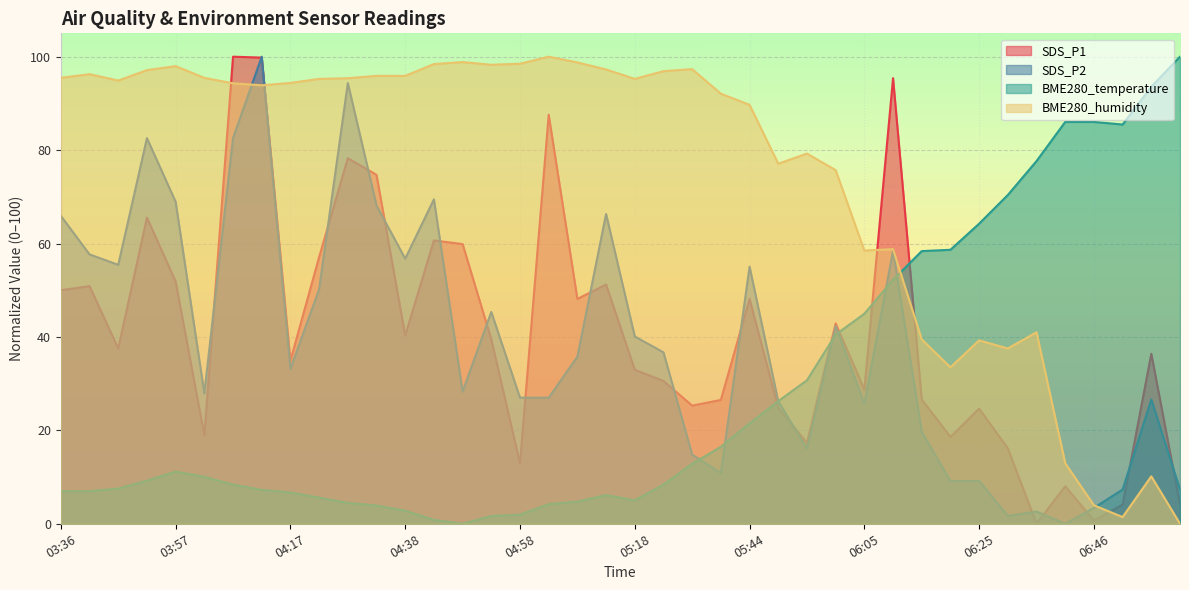

Where does the BME280_temperature series first go above 10?

03:57